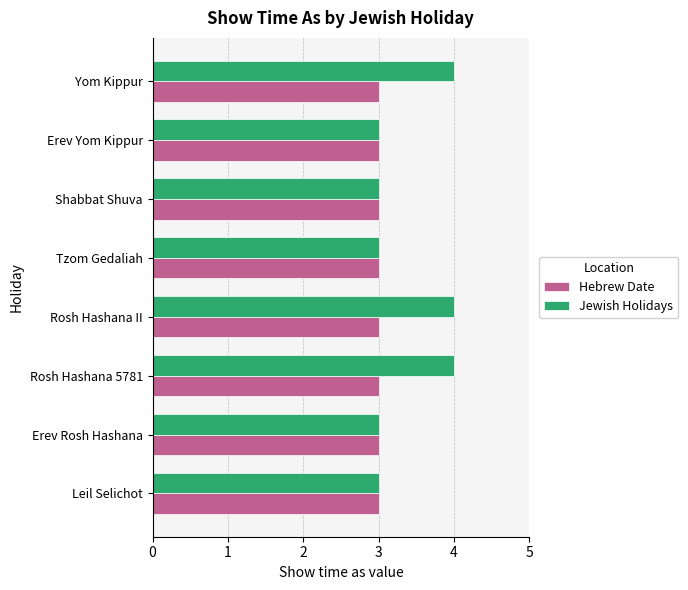

The Hebrew Date series shows 5 at Shabbat Shuva. True or false?

False